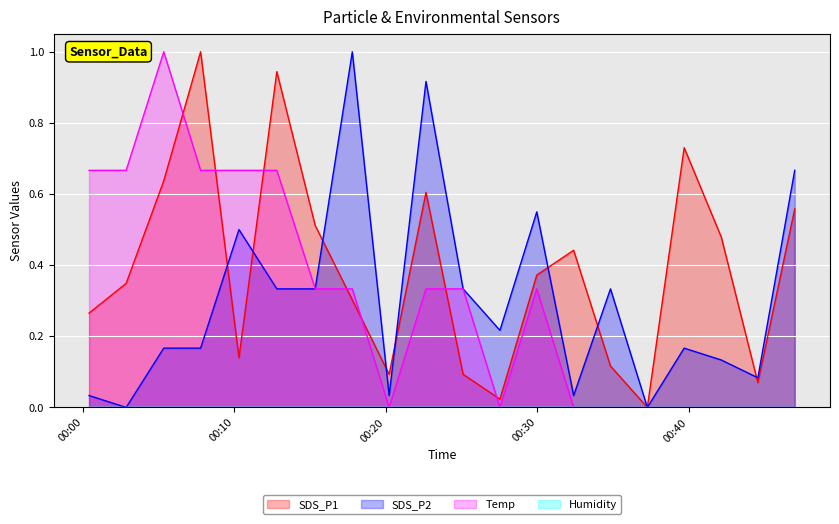

Reading right to left, transcribe all the data shown in this chart.

SDS_P1: 0.6	0.1	0.5	0.7	0.0	0.1	0.4	0.4	0.0	0.1	0.6	0.1	0.3	0.5	0.9	0.1	1.0	0.6	0.3	0.3
SDS_P2: 0.7	0.1	0.1	0.2	0.0	0.3	0.0	0.6	0.2	0.3	0.9	0.0	1.0	0.3	0.3	0.5	0.2	0.2	0.0	0.0
Temp: 0.0	0.0	0.0	0.0	0.0	0.0	0.0	0.3	0.0	0.3	0.3	0.0	0.3	0.3	0.7	0.7	0.7	1.0	0.7	0.7